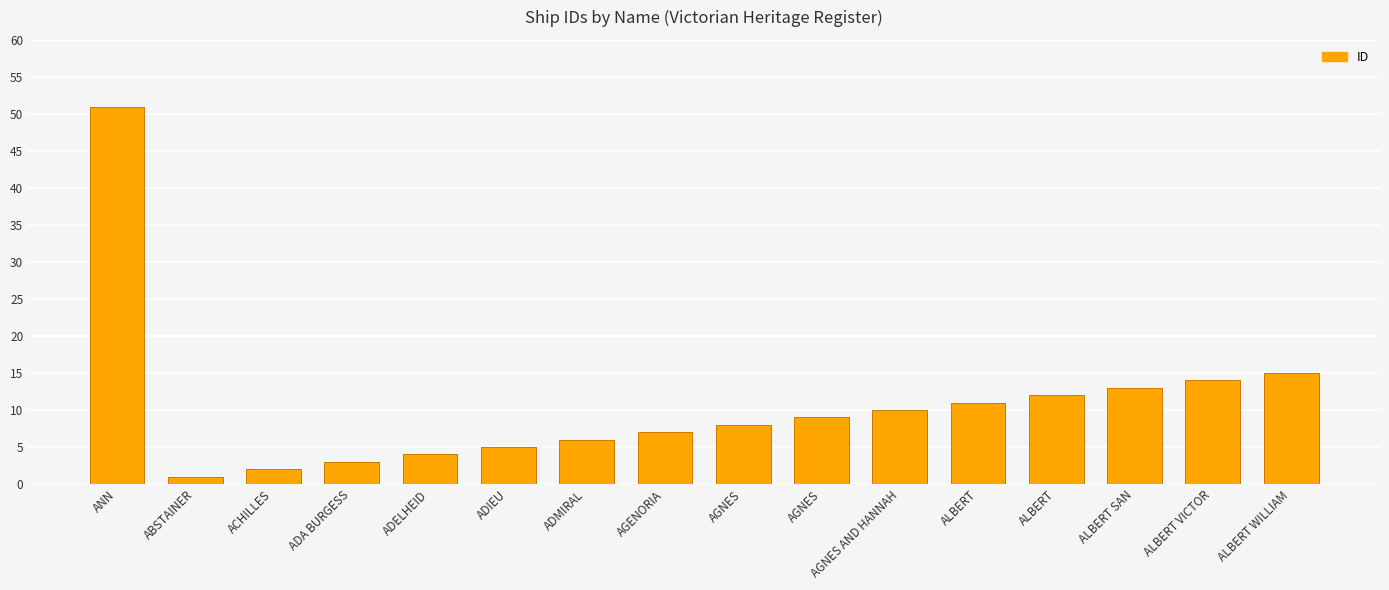

What is the label of the 12th bar from the right?

ADELHEID